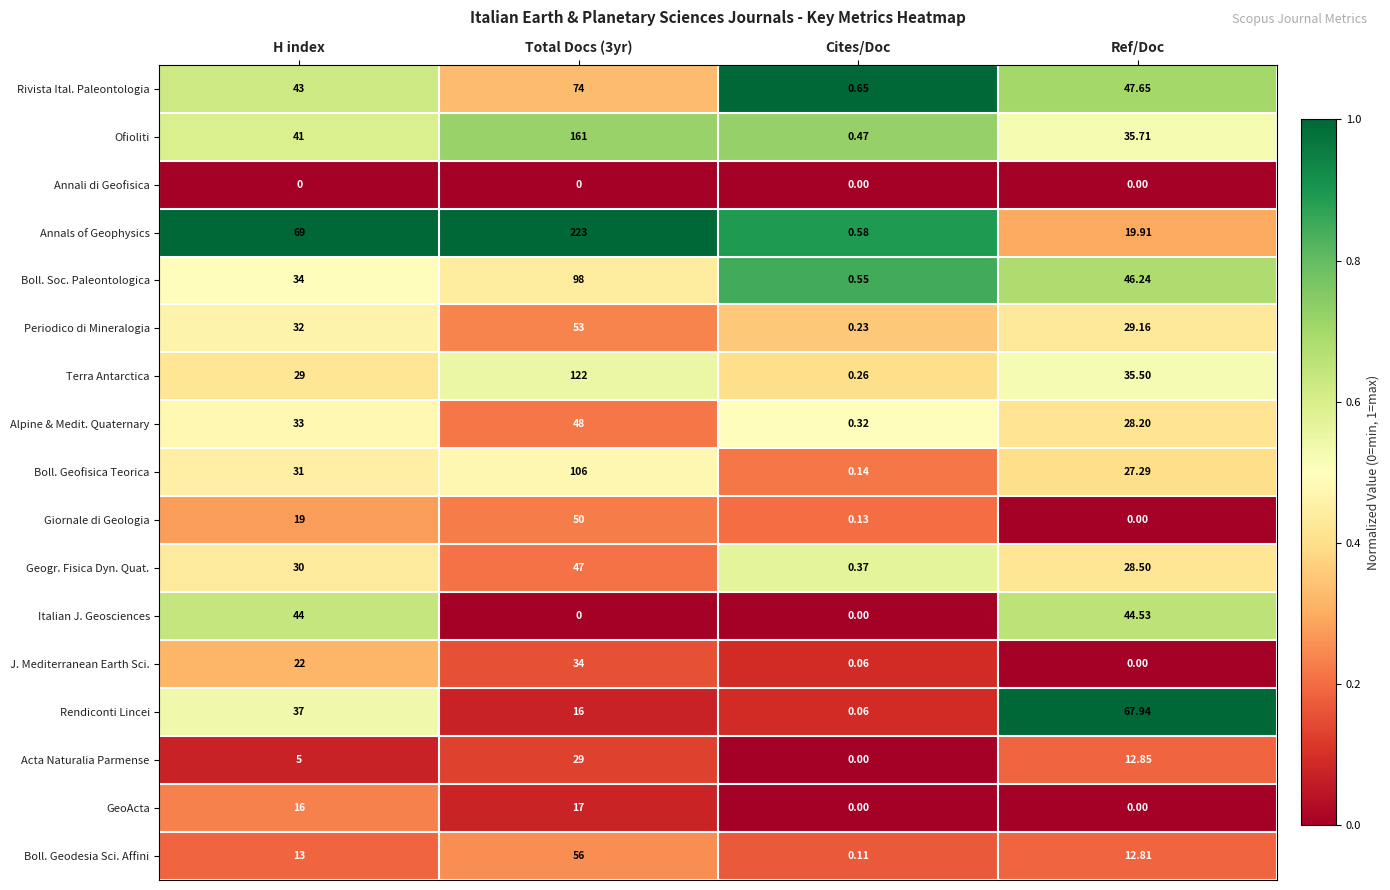

Which series changed the most between Total Docs (3yr) and Cites/Doc?

Annals of Geophysics